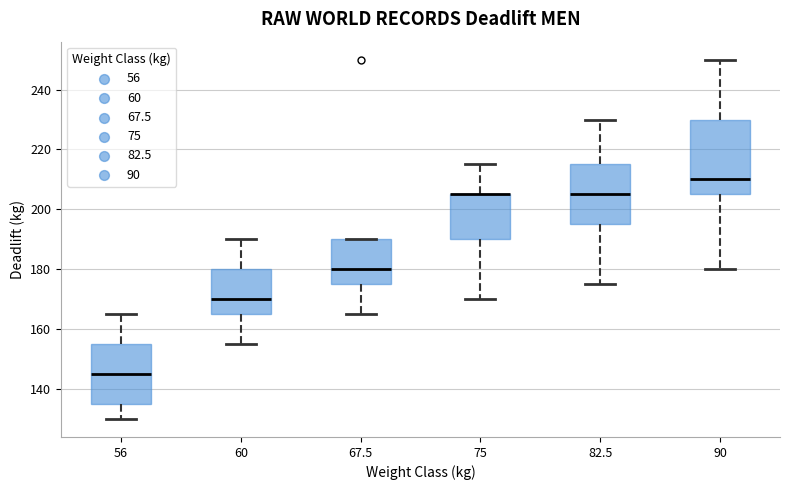

Where is the upper edge of the box at x = 82.5 on the y-axis? The values are not printed on the chart, so give them approximately, as read against the axis.

216